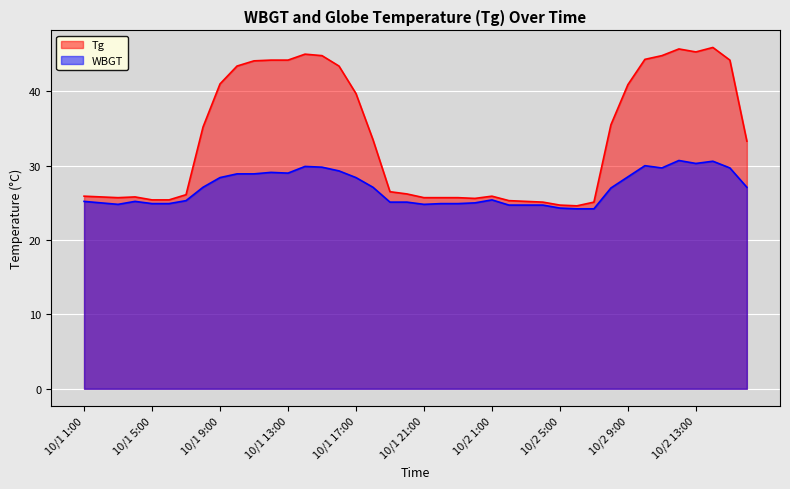

In WBGT, how many points are lower than both neighbors (excluding endpoints)?

5